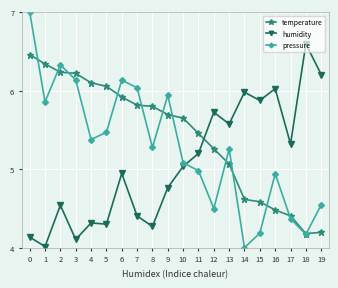

Which series has the largest range (max minus min)?

pressure